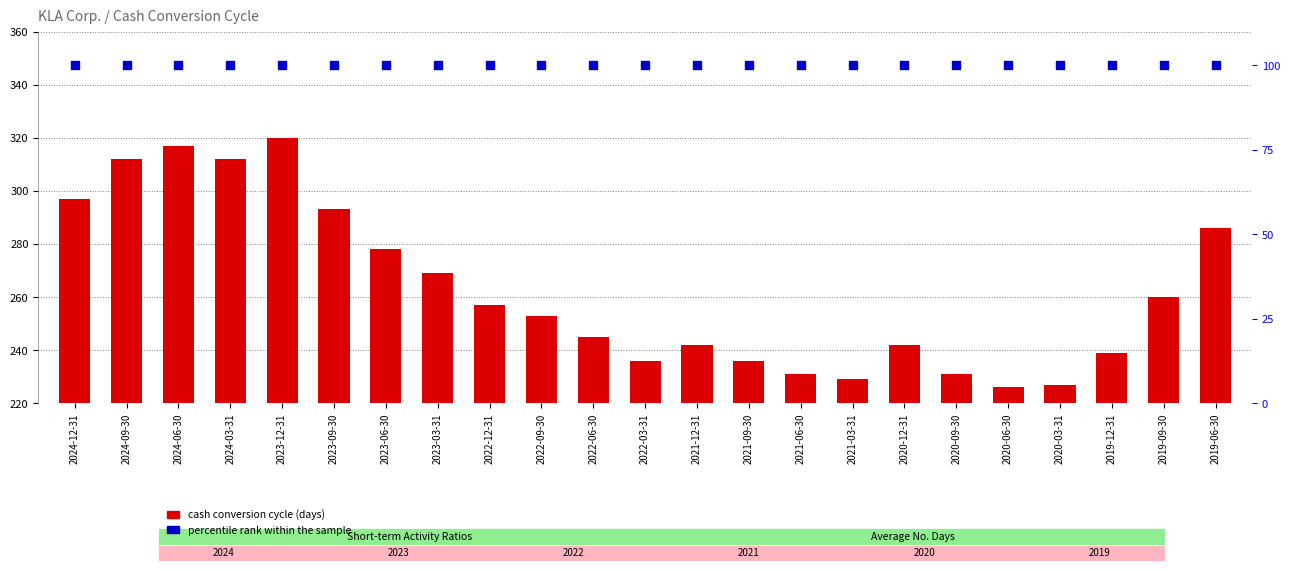

Which series has the largest Y range (max minus min)?

cash conversion cycle (days)